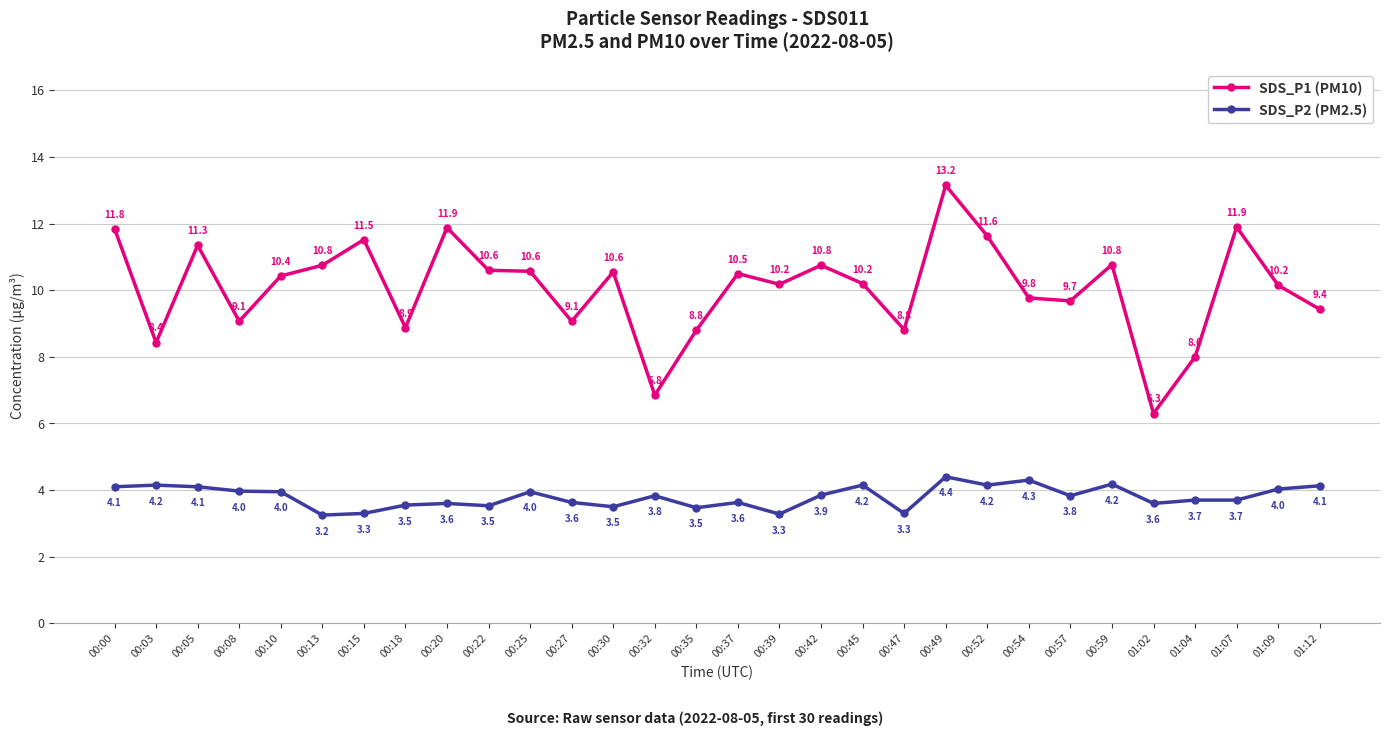

What is the total value across all series at 00:35?

12.3